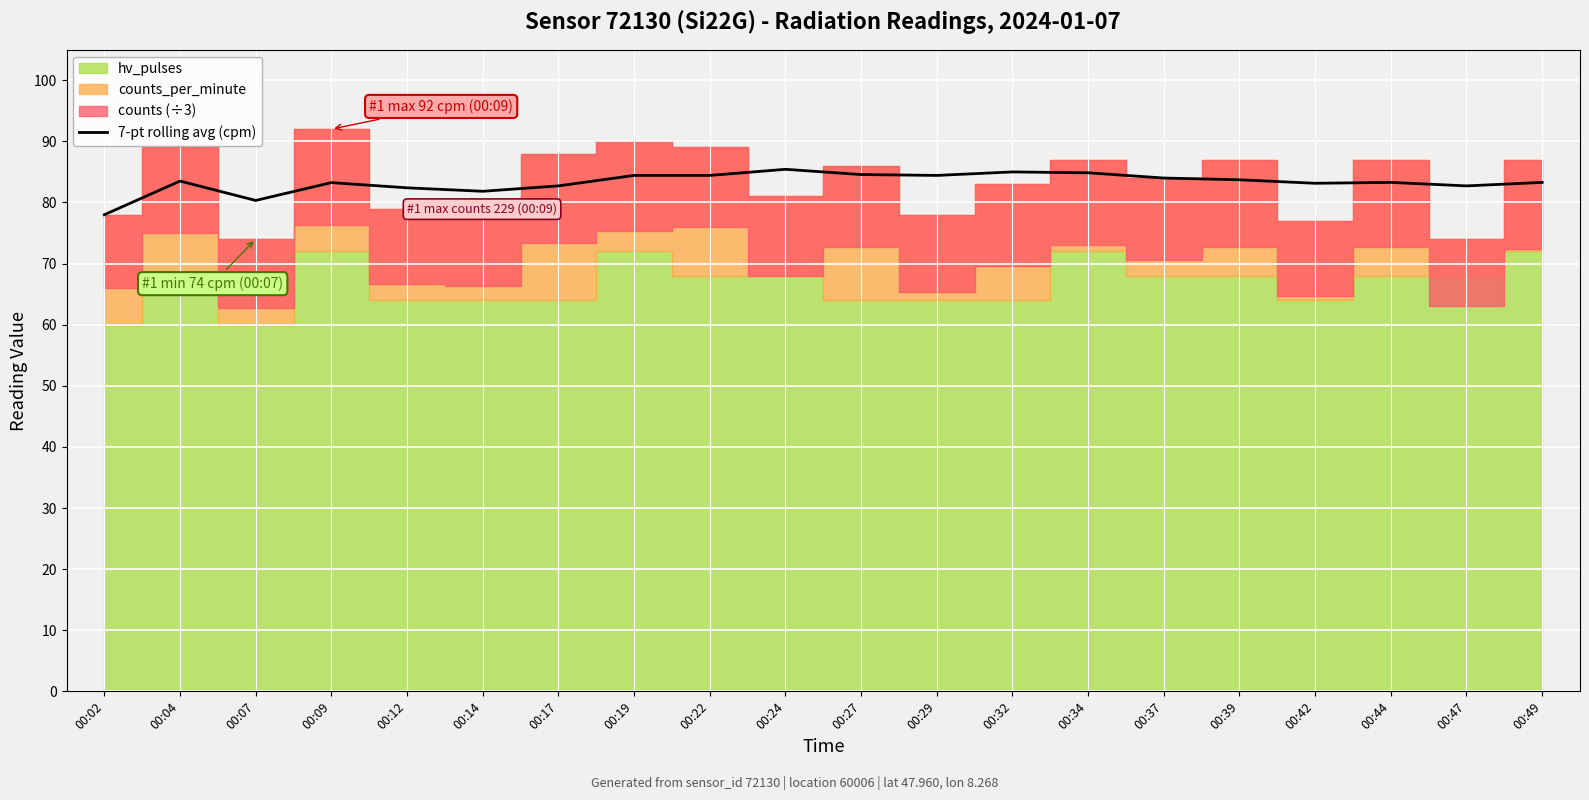

What is the difference between the maximum and minimum values?

7.4